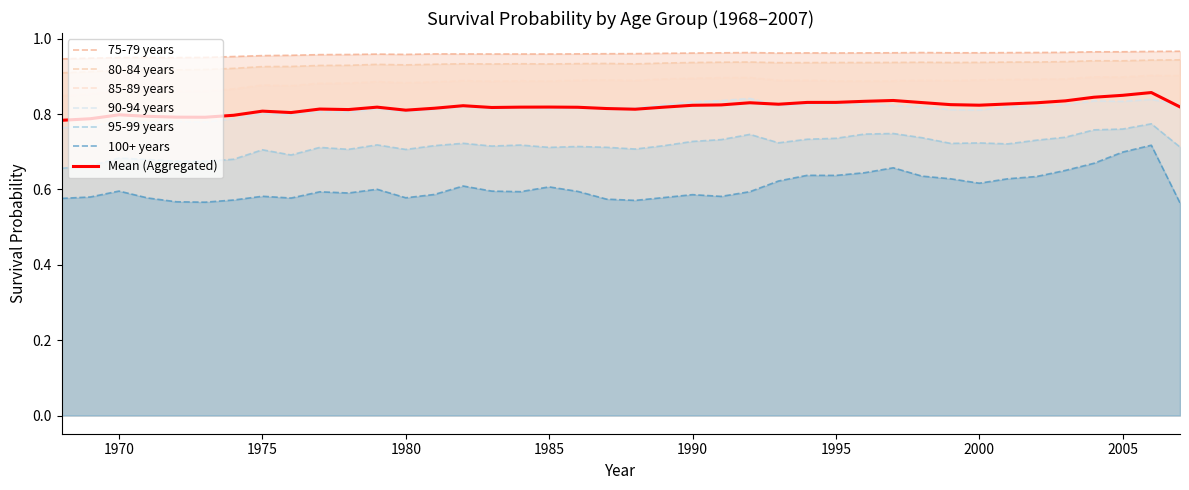

True or false: 75-79 years and 90-94 years intersect in this chart.

False